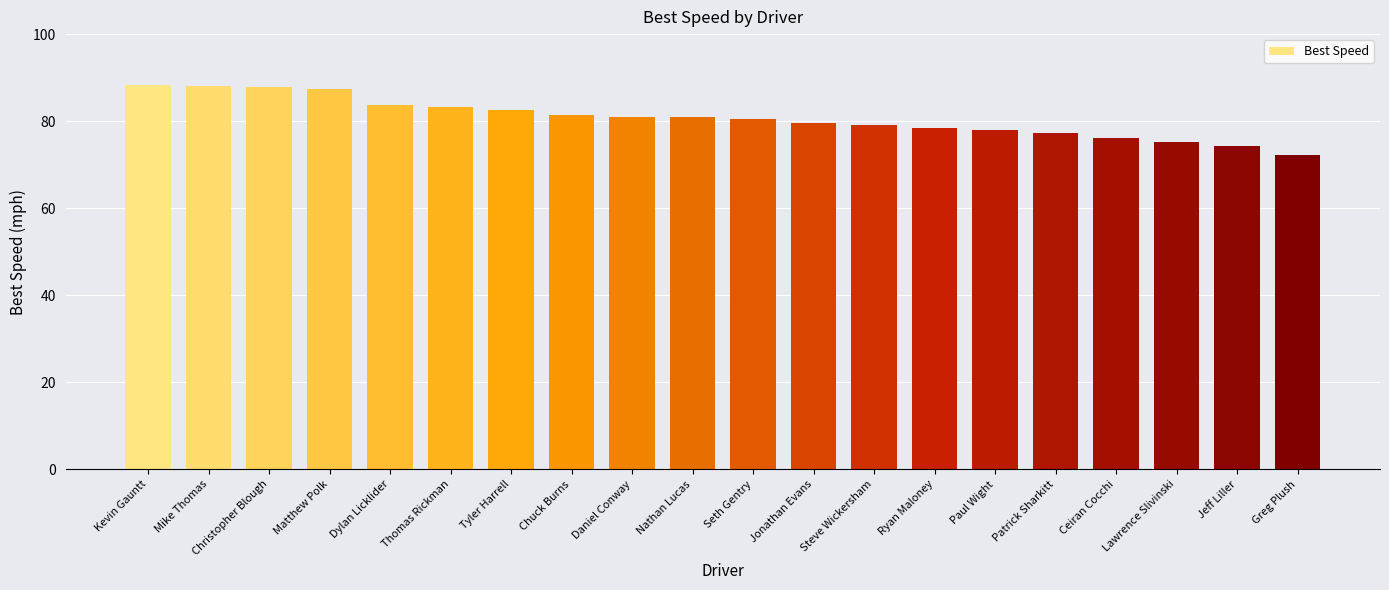

Is it true that the value at Thomas Rickman is 125.6?

False